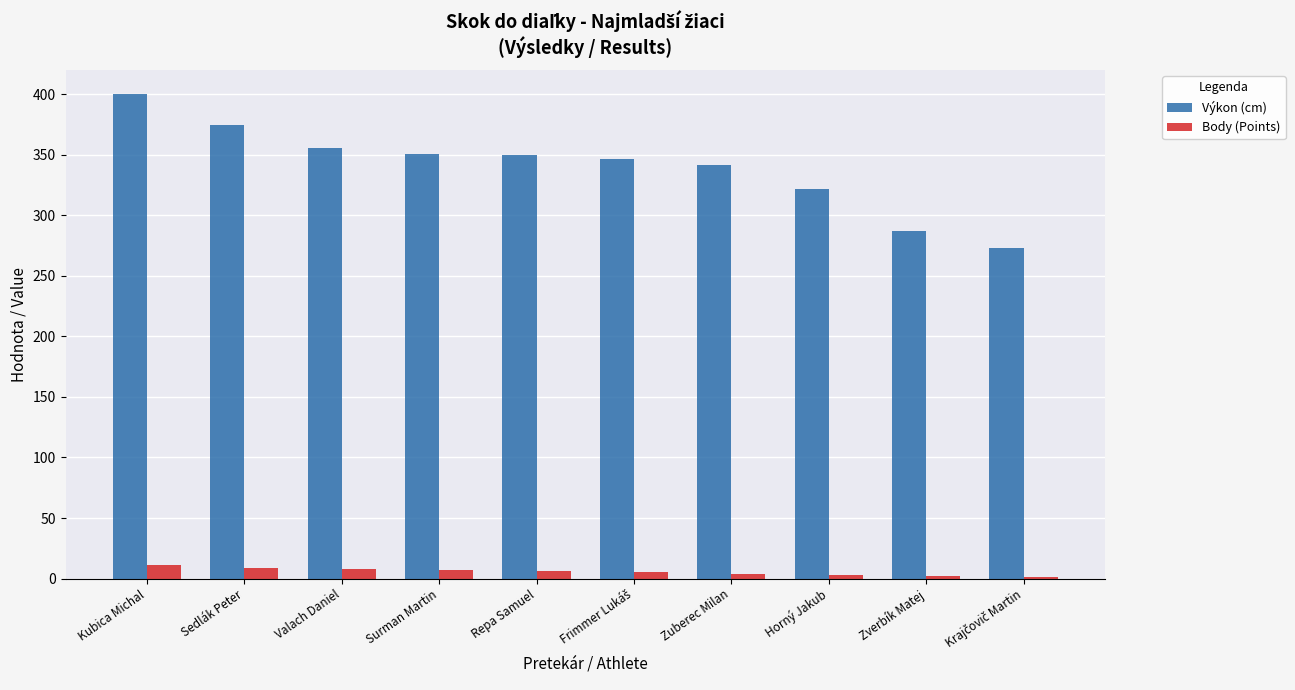

Where is Výkon (cm) nearest to the value 336?

Zuberec Milan